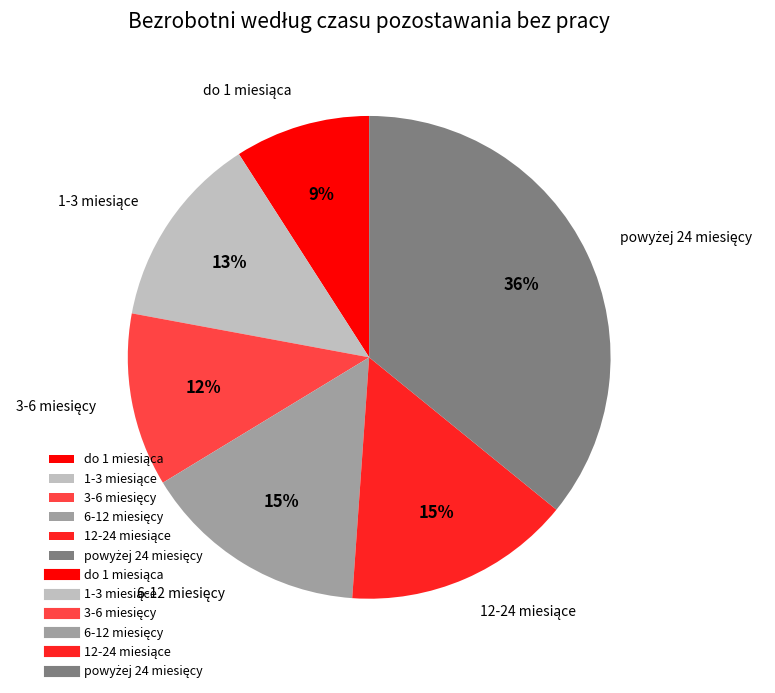

To the nearest percent, what is the average slice percentage?

17%